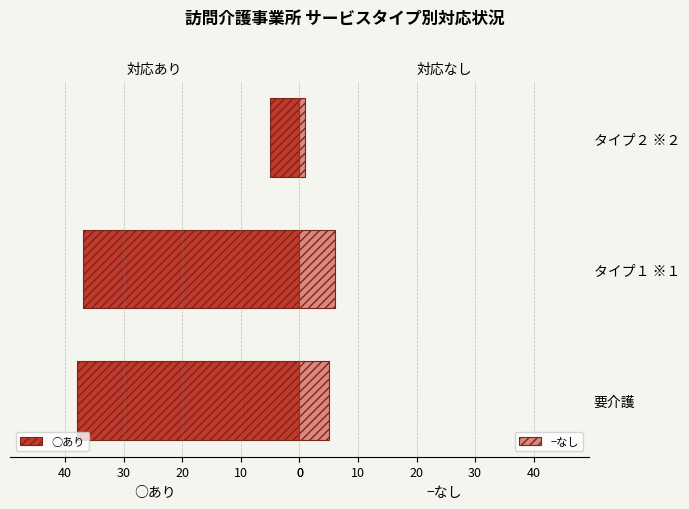

How many values in the ○あり series are below 37?

1